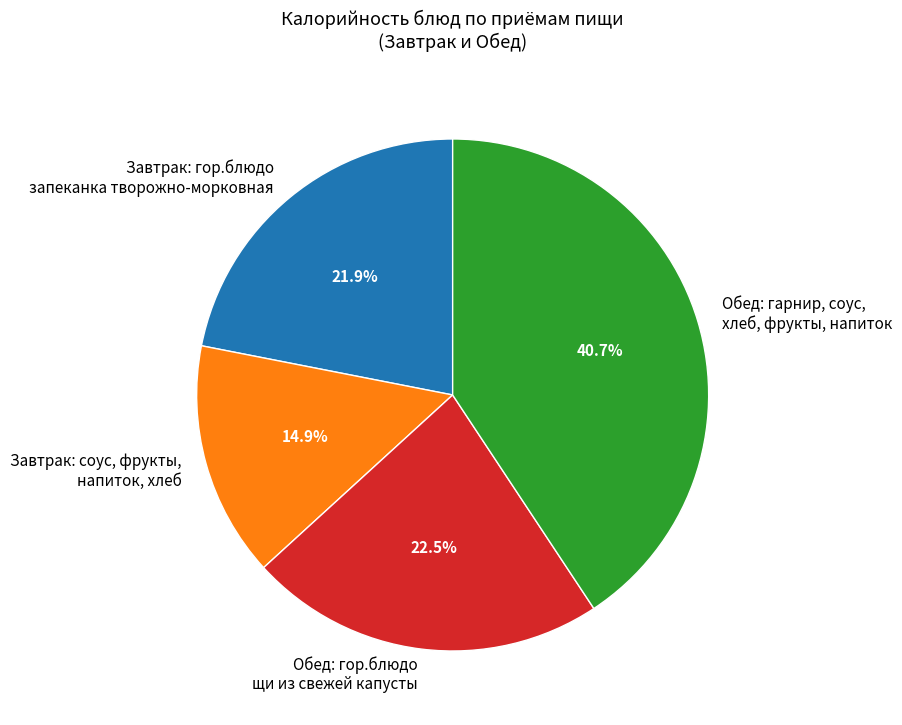

What is the smallest slice in the pie chart?

Завтрак: соус, фрукты, напиток, хлеб